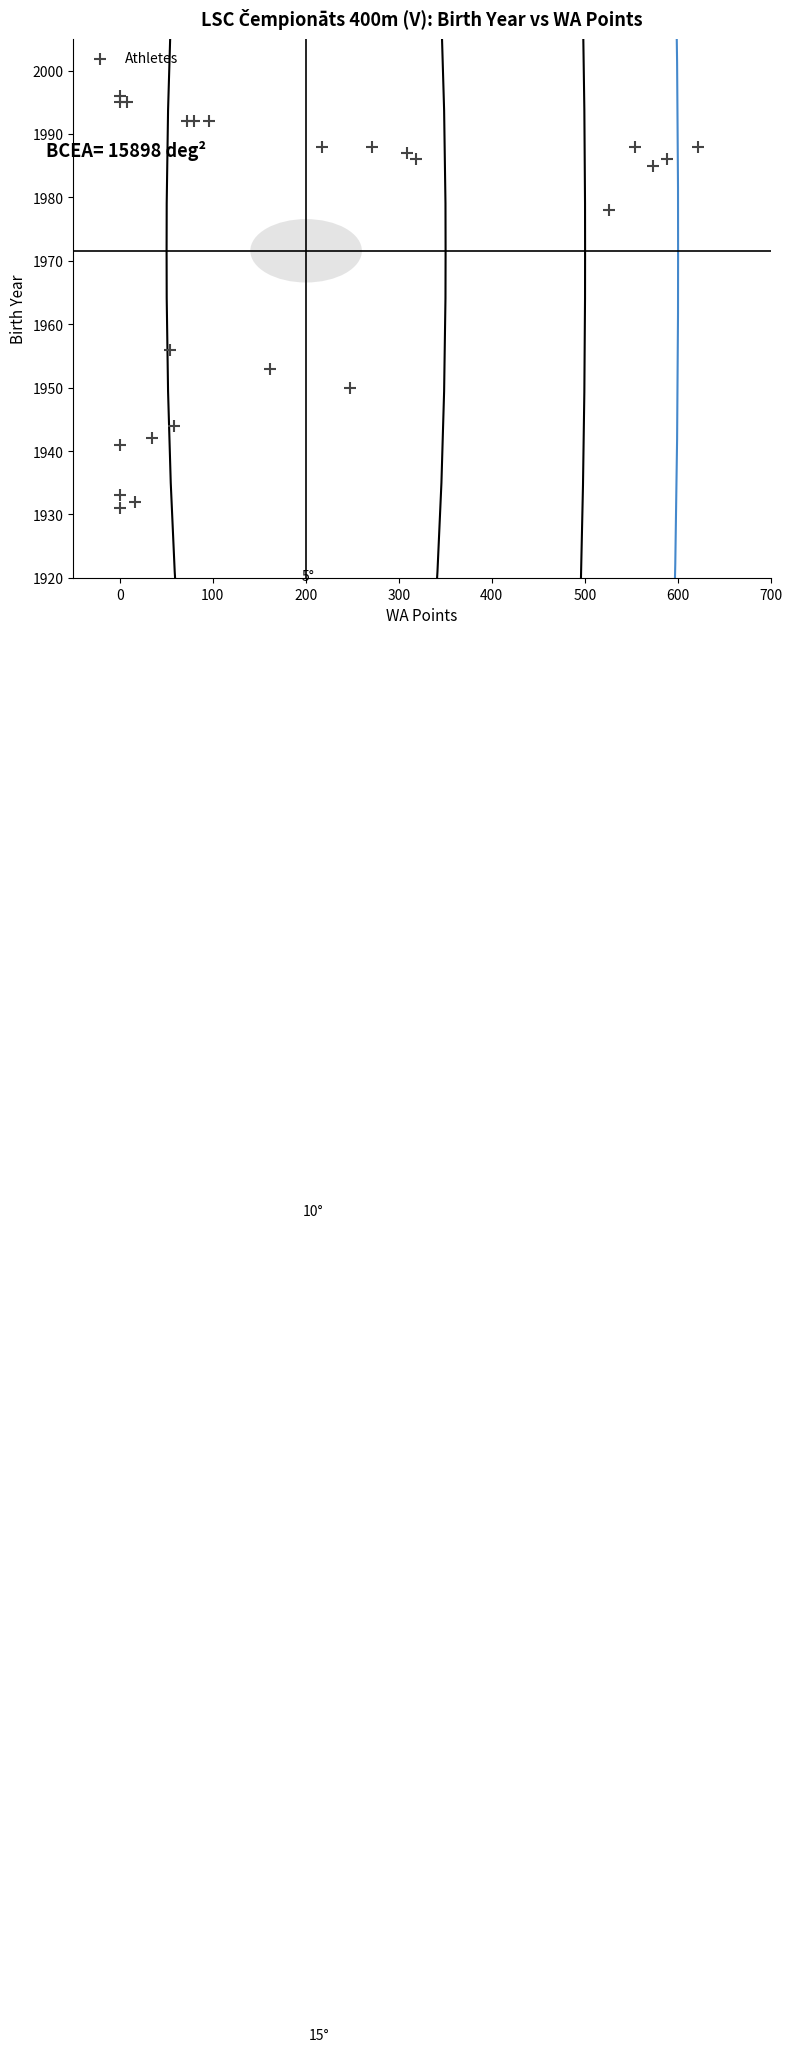

What is the range of X values (max minus min)?

622